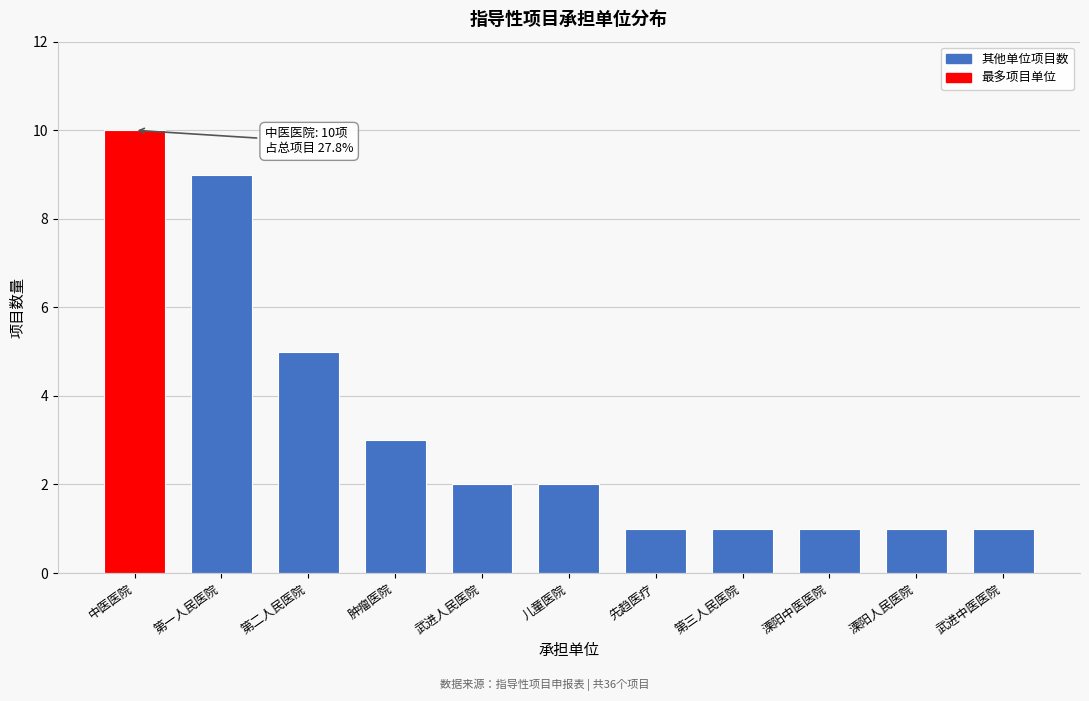

Reading left to right, extract all data points from this chart.

中医医院=10	第一人民医院=9	第二人民医院=5	肿瘤医院=3	武进人民医院=2	儿童医院=2	先趋医疗=1	第三人民医院=1	溧阳中医医院=1	溧阳人民医院=1	武进中医医院=1